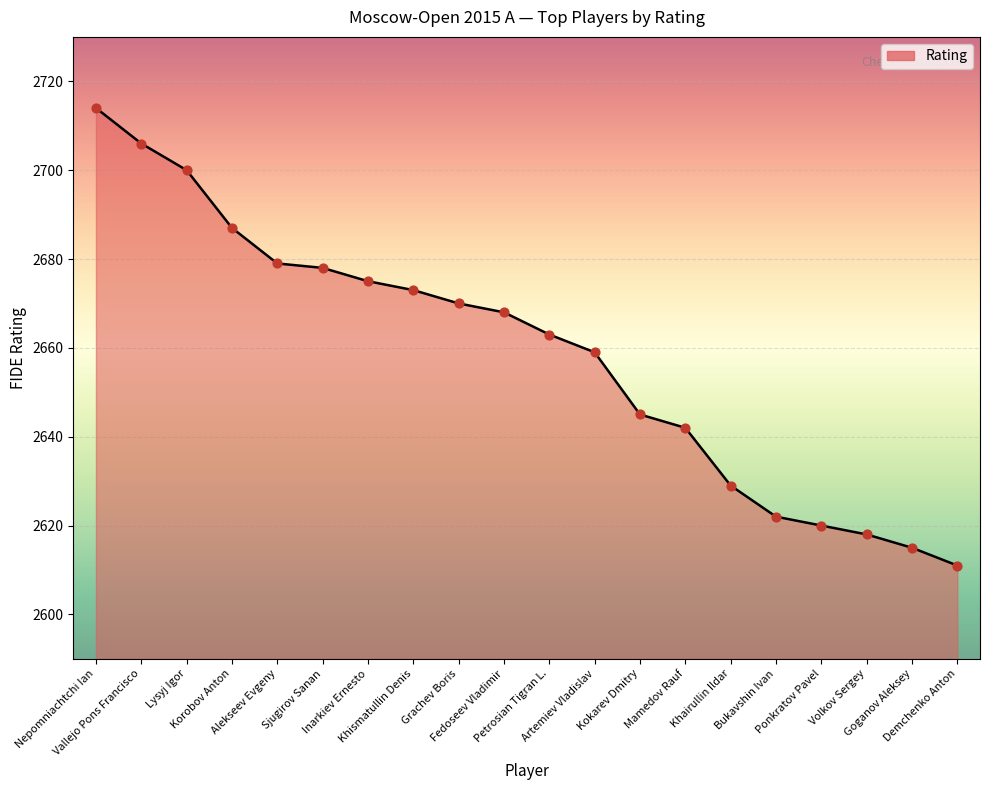

What is the change in value from Inarkiev Ernesto to Bukavshin Ivan?

-53